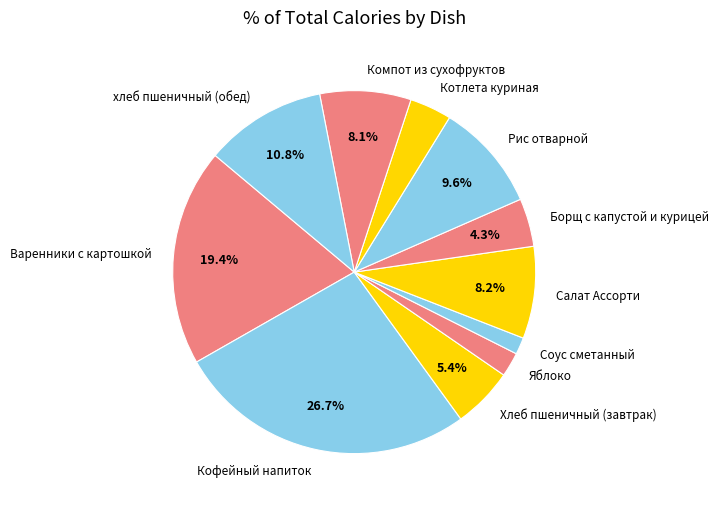

Combined, do Яблоко and Рис отварной account for over 50%?

No